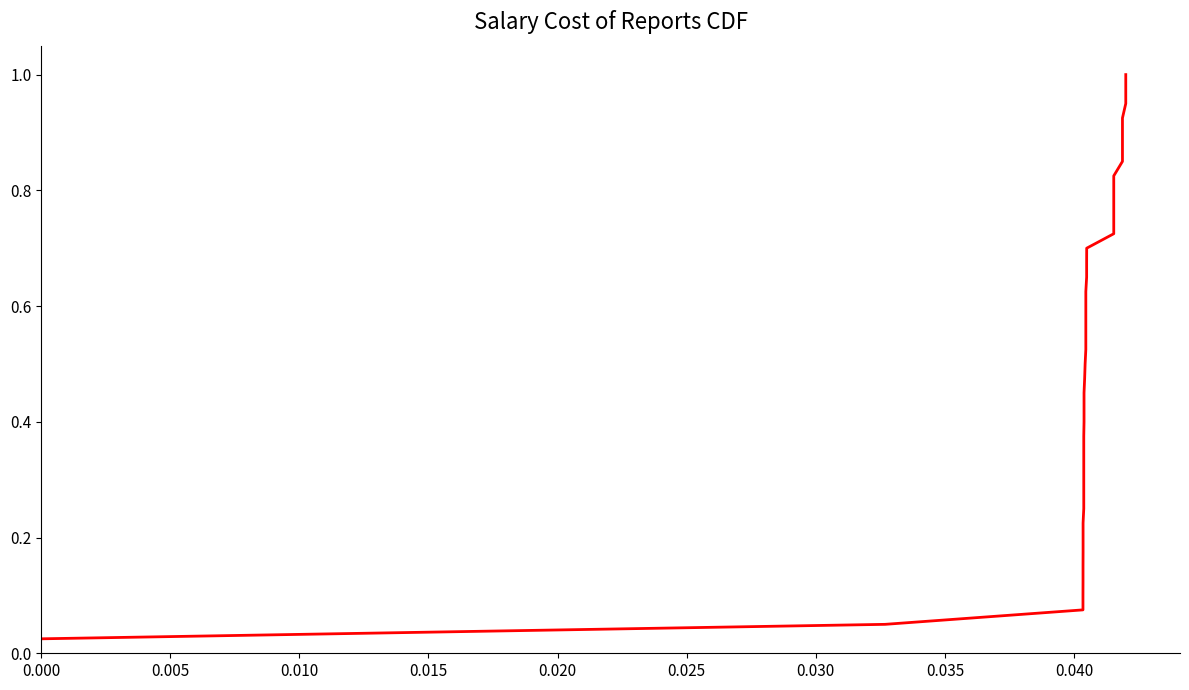

What is the maximum value shown in the chart?

1.0